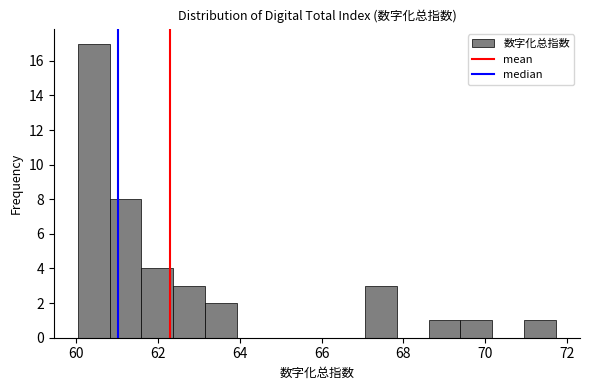

Read against the x-axis, roughly where is the centre of the tallest bar?

60.4